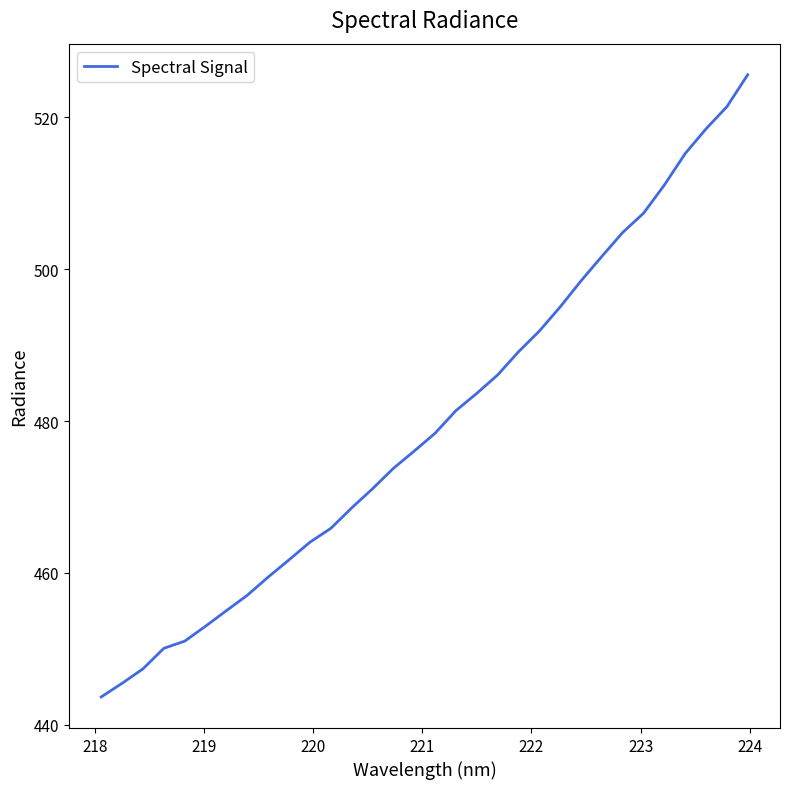

True or false: there are more than 1 points higher than both neighbors.

False